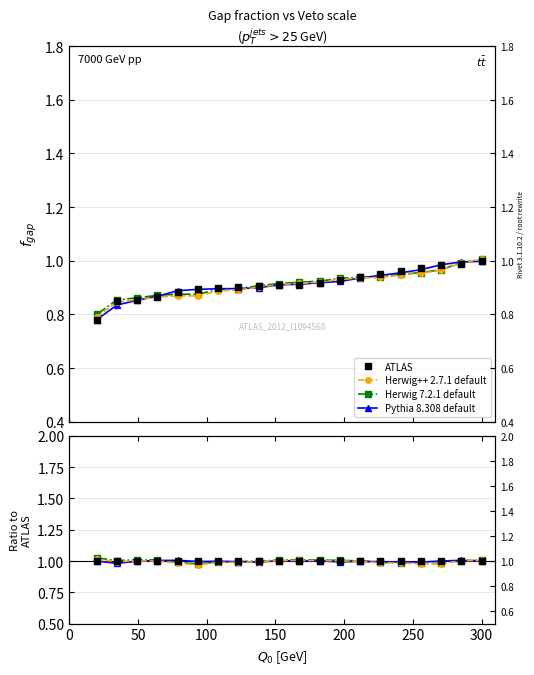

The value of Herwig 7.2.1 default at 300 is 1.7. True or false?

False